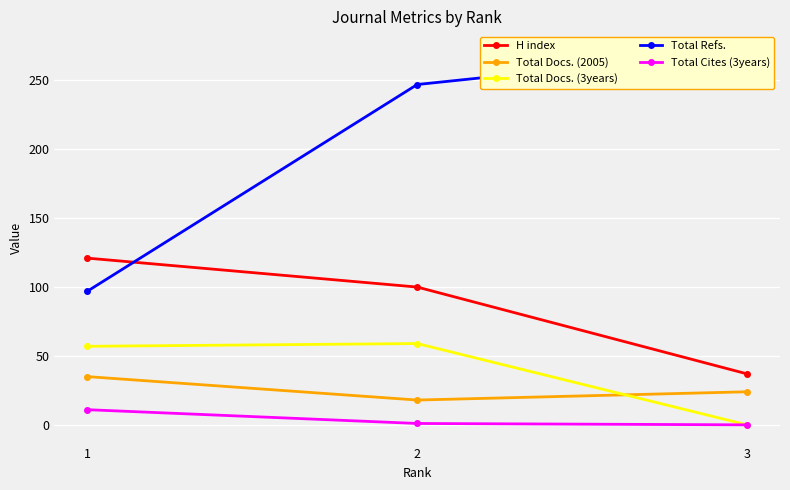

How many series are shown in this chart?

5